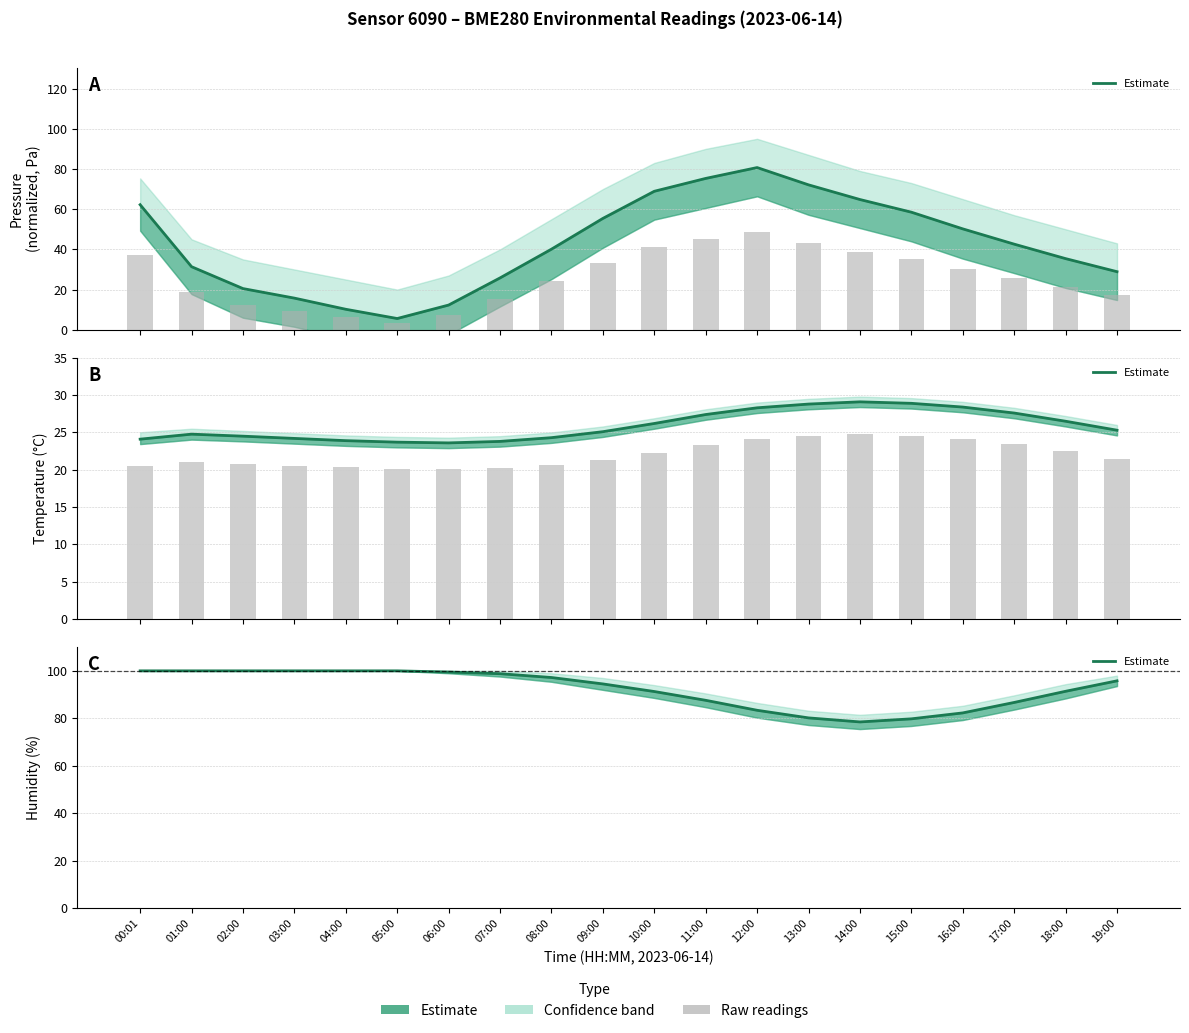

What is the difference between the second highest and second lowest values?

20.2